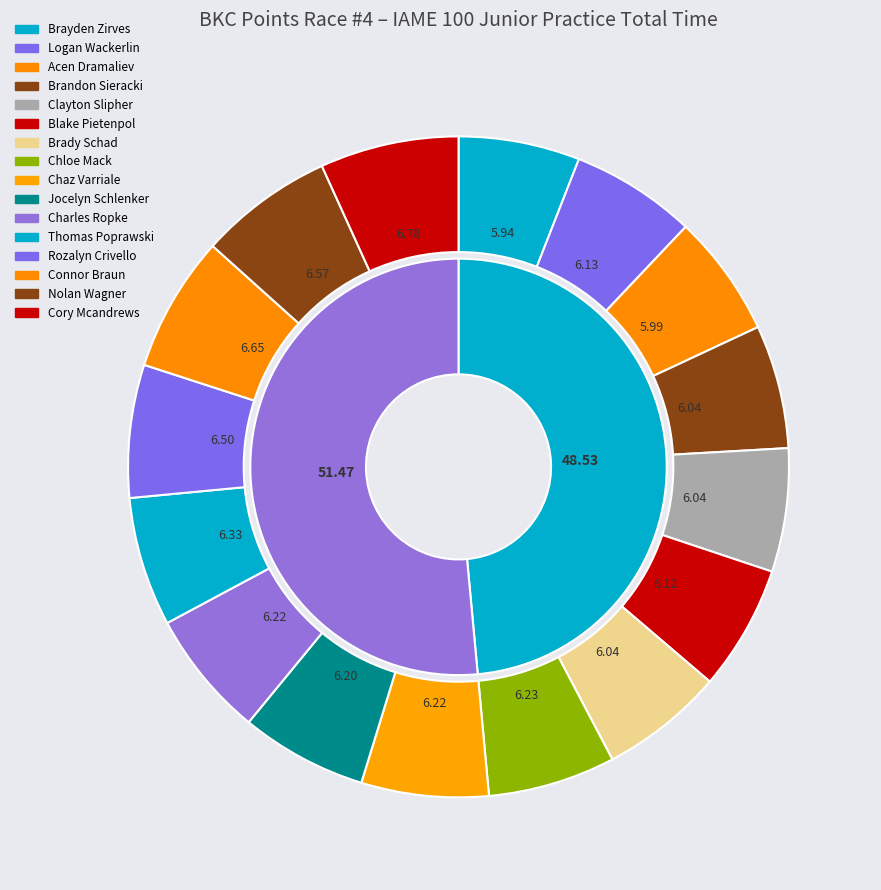

The Charles Ropke slice represents 15% of the pie. True or false?

False